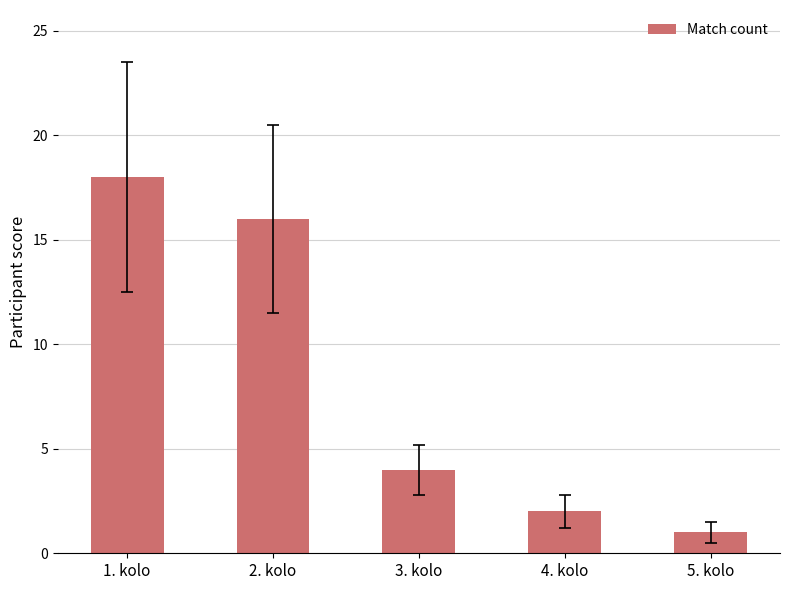

Reading right to left, what are all the values shown in this chart?

5. kolo=1	4. kolo=2	3. kolo=4	2. kolo=16	1. kolo=18